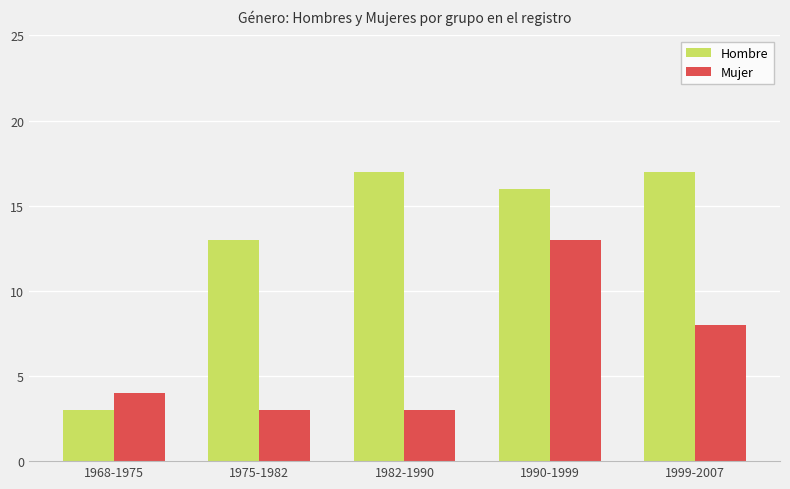

The value of Mujer at 1990-1999 is 20. True or false?

False